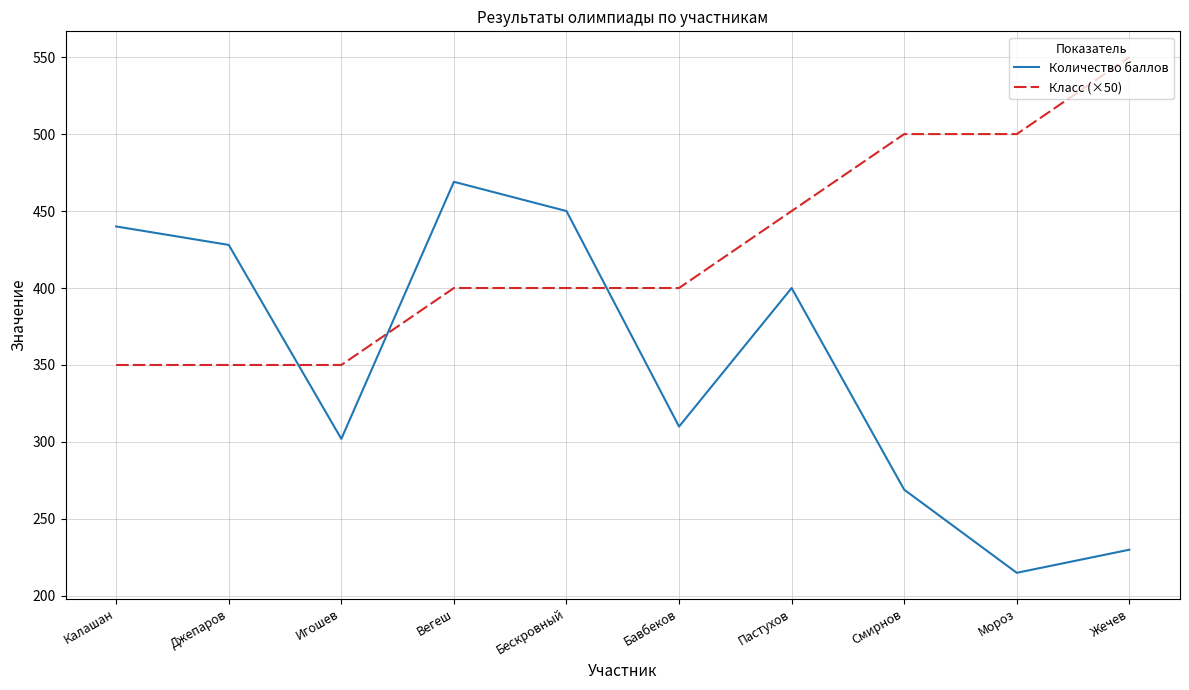

Reading right to left, list all the values displayed in this chart.

Количество баллов: 230	215	269	400	310	450	469	302	428	440
Класс (×50): 550	500	500	450	400	400	400	350	350	350